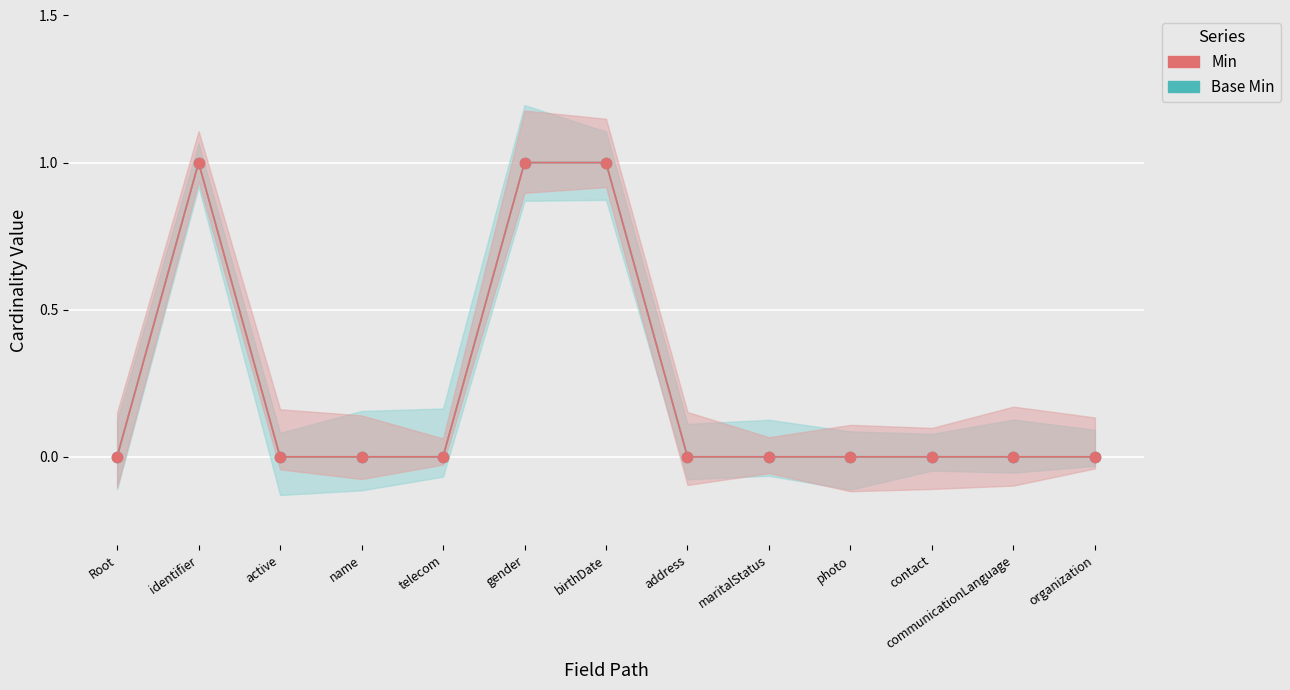

Is the value of Base Min at identifier greater than the value of Min at maritalStatus?

Yes